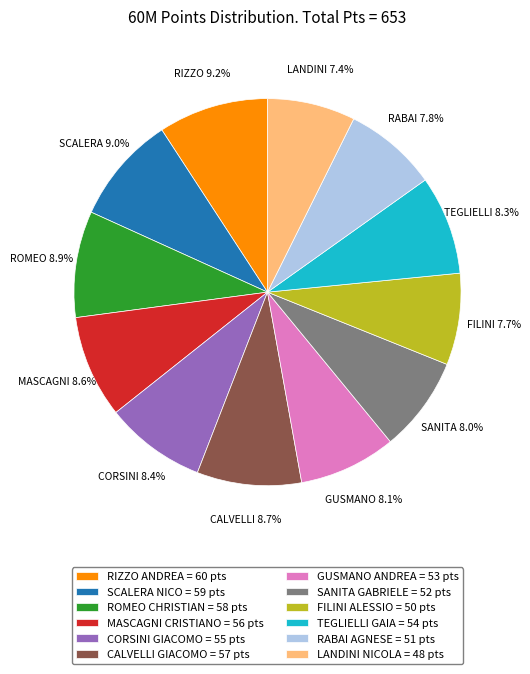

Count the number of slices in the pie.

12